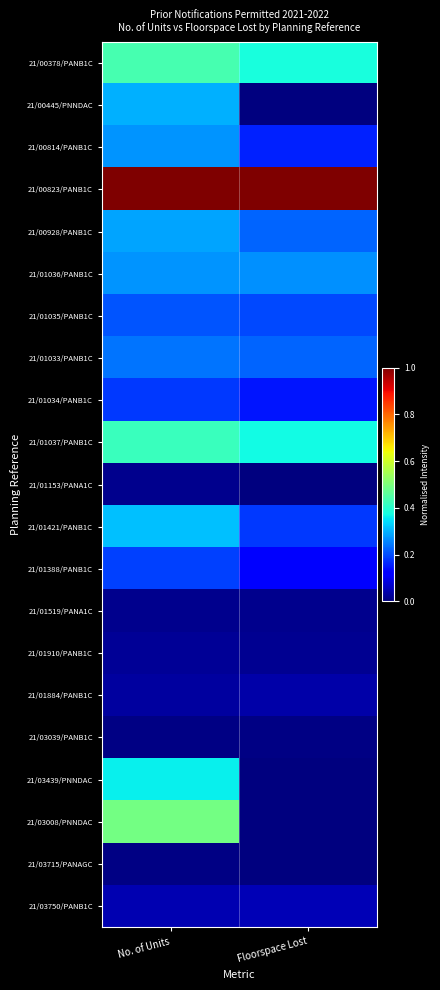

How many series are shown in this chart?

21